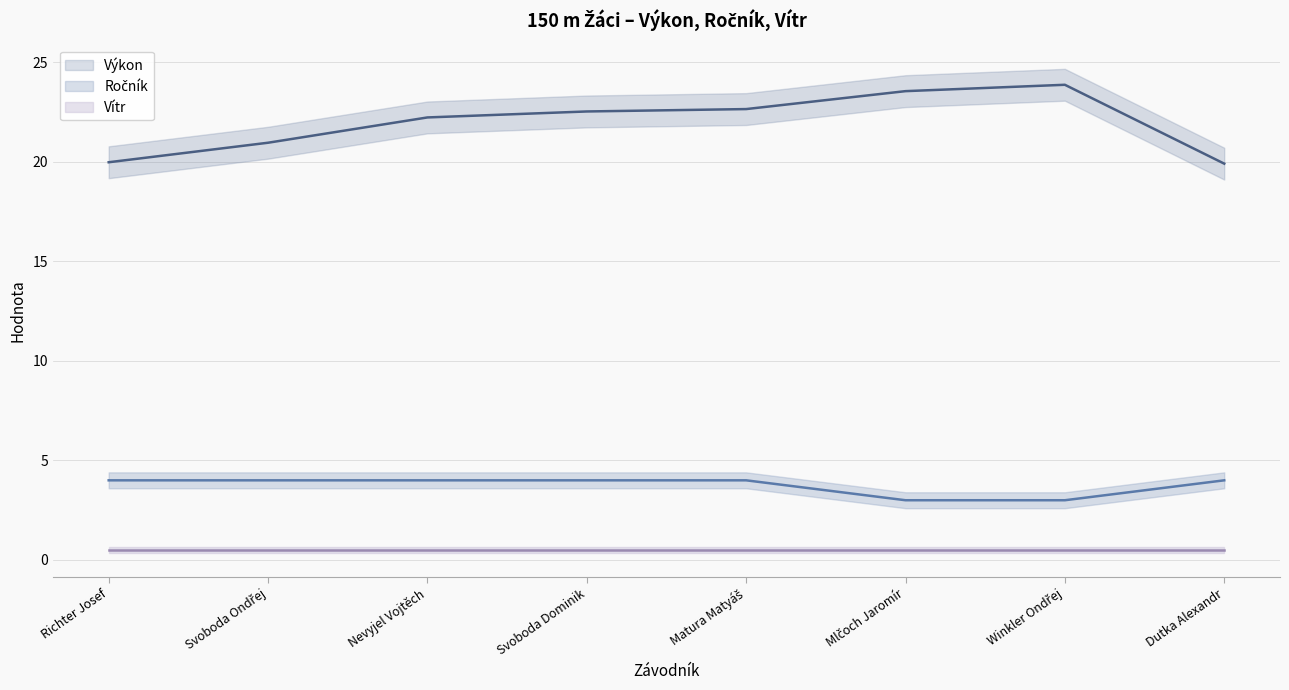

What is the difference between the highest and lowest values at Nevyjel Vojtěch?

18.2